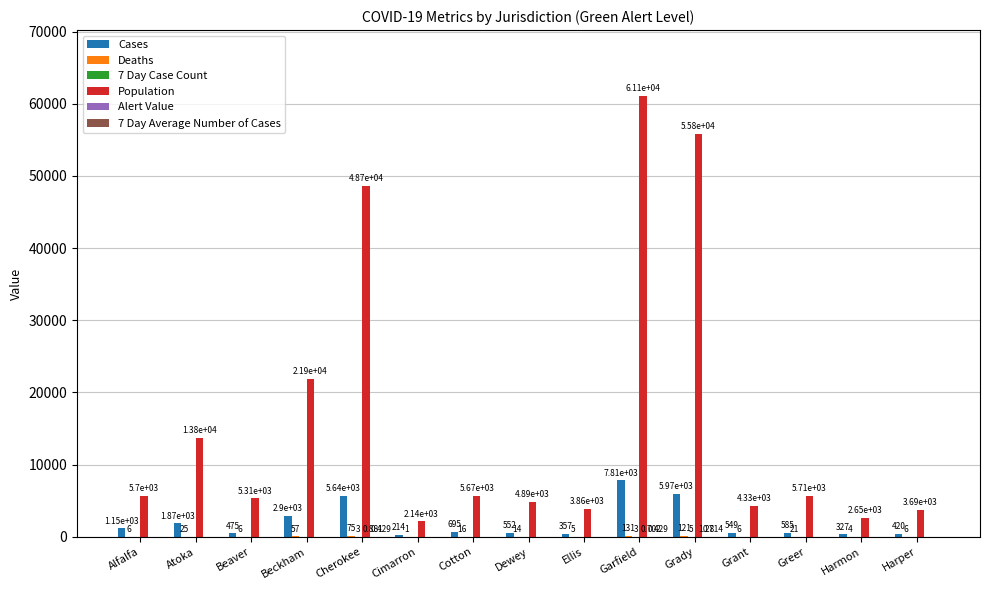

At which label does Population first exceed 5666?

Alfalfa